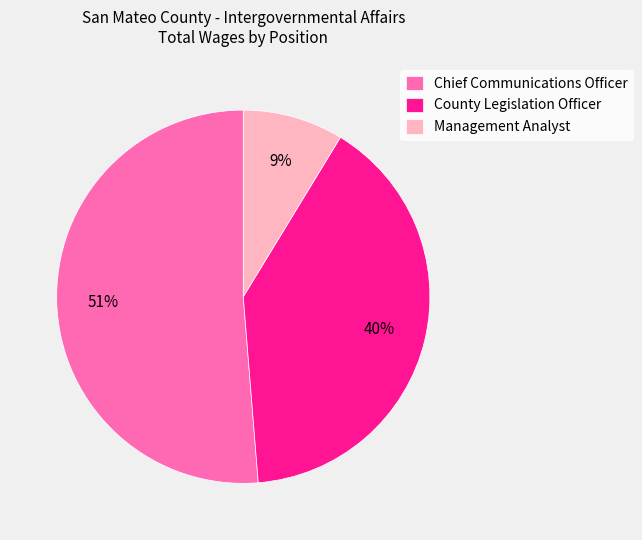

How many segments does this pie chart have?

3